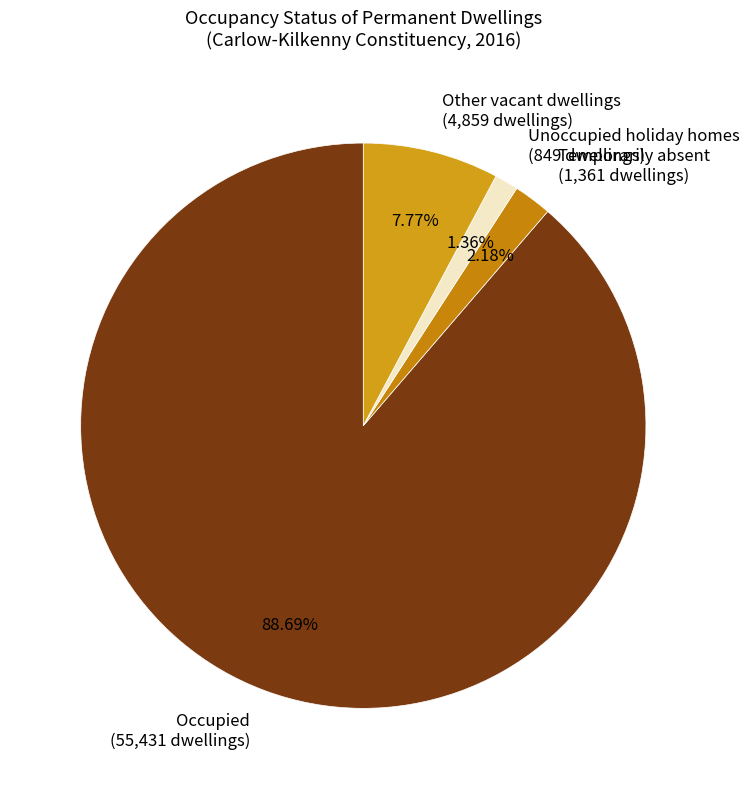

To the nearest percent, what is the combined percentage of Unoccupied holiday homes and Temporarily absent?

4%